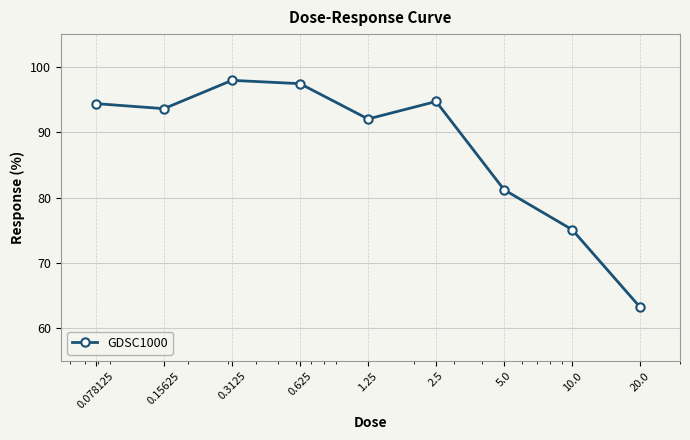

How many data points does each series have?

9